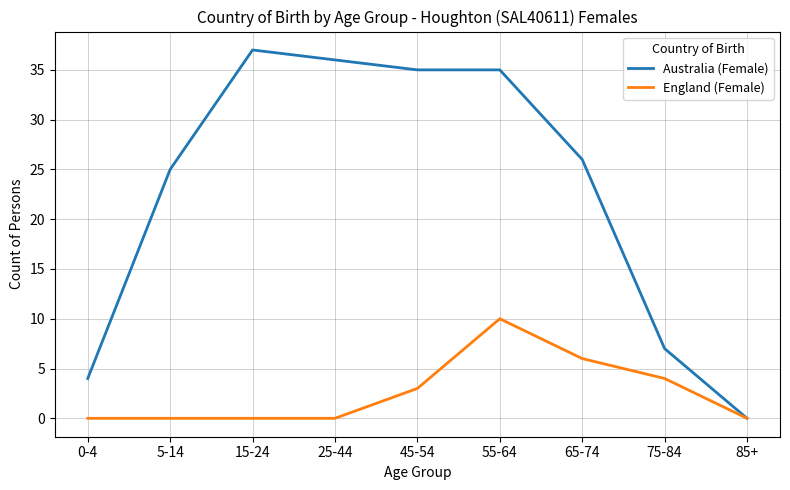

Rank the series at 15-24 from highest to lowest value.

Australia (Female), England (Female)